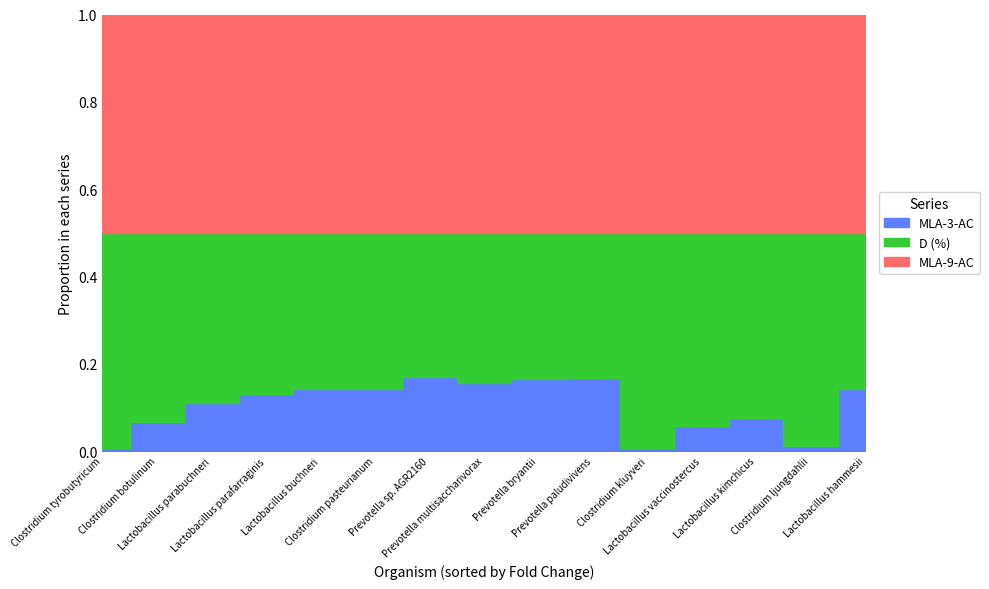

What is the sum of all D (%) values?

12.8